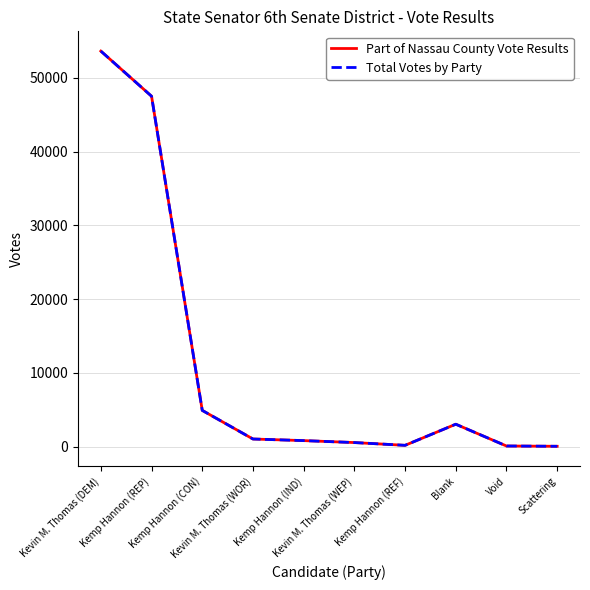

Does the chart have visible grid lines?

Yes